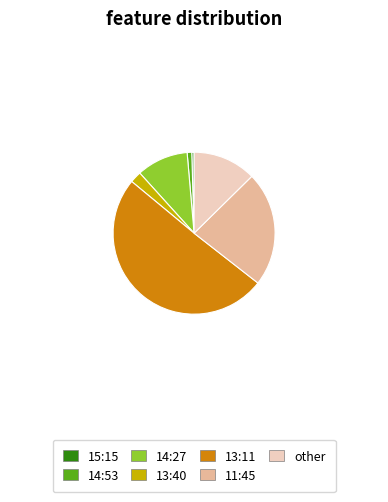

Which has a higher value, 13:40 or other?

other